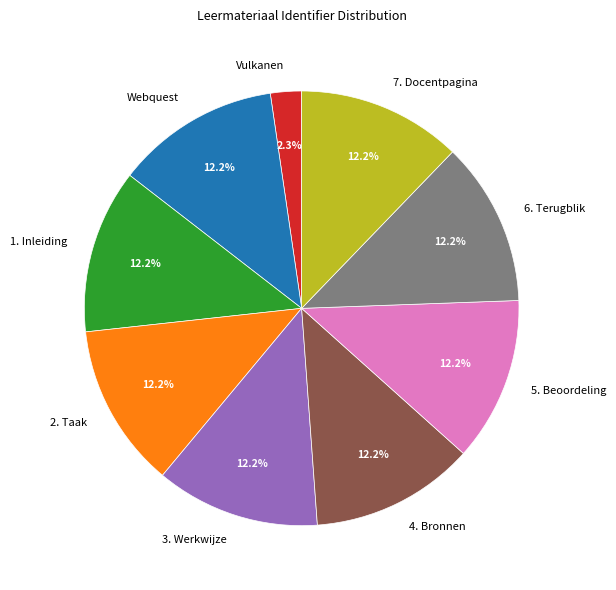

True or false: Webquest accounts for 12% of the total.

True